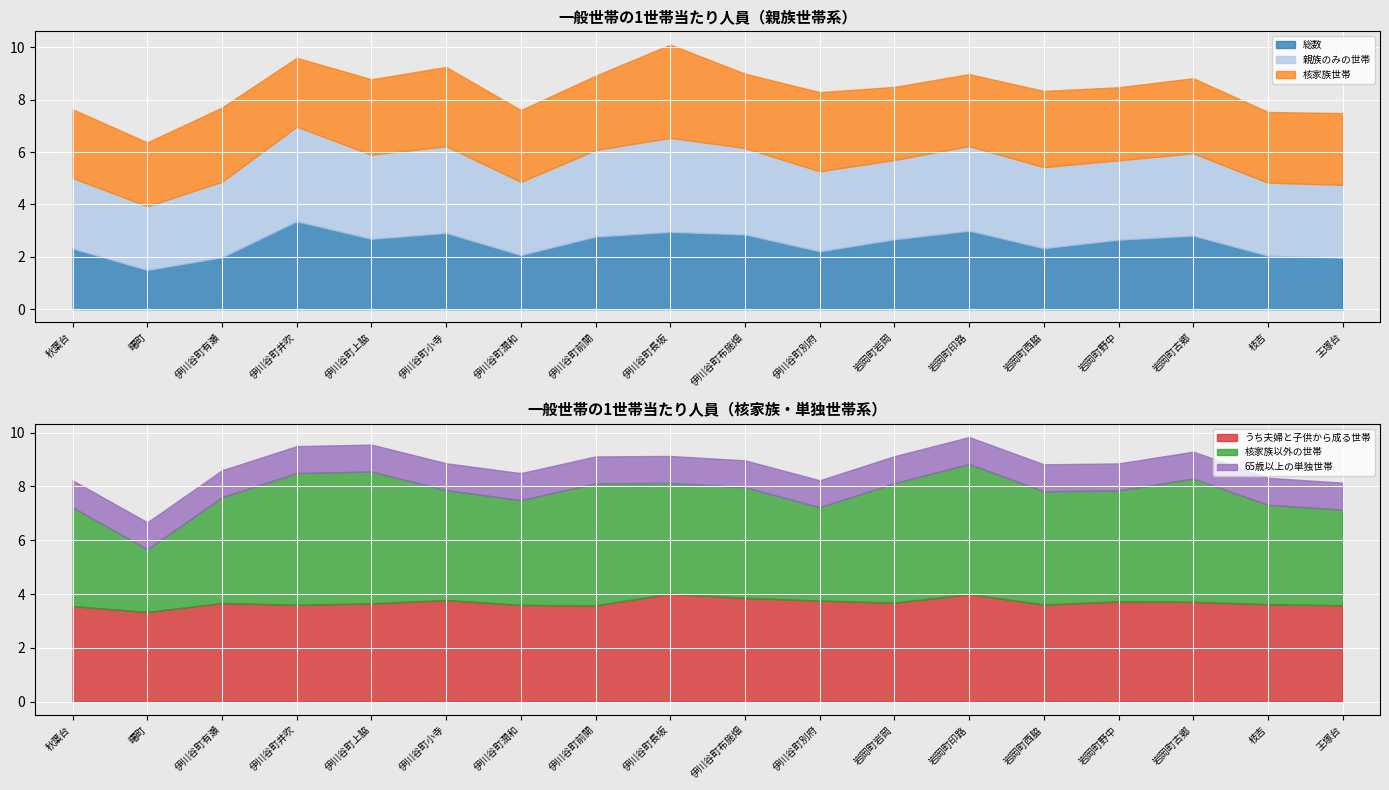

Between 伊川谷町潤和 and 岩岡町西脇, which series saw the biggest shift?

核家族以外の世帯